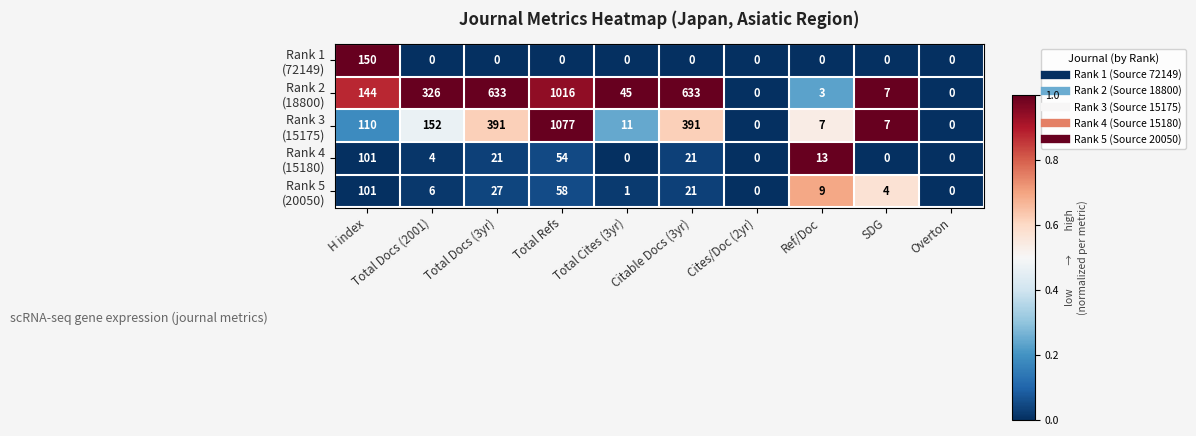

What is the difference between the highest and lowest values at Total Docs (2001)?

326